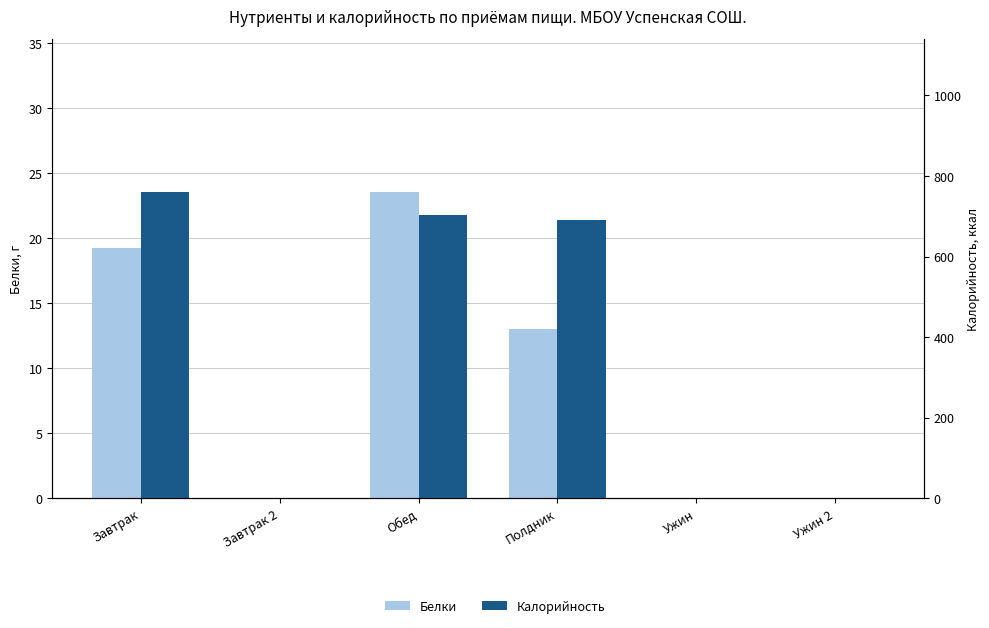

Which has a higher value, Полдник or Завтрак 2?

Полдник